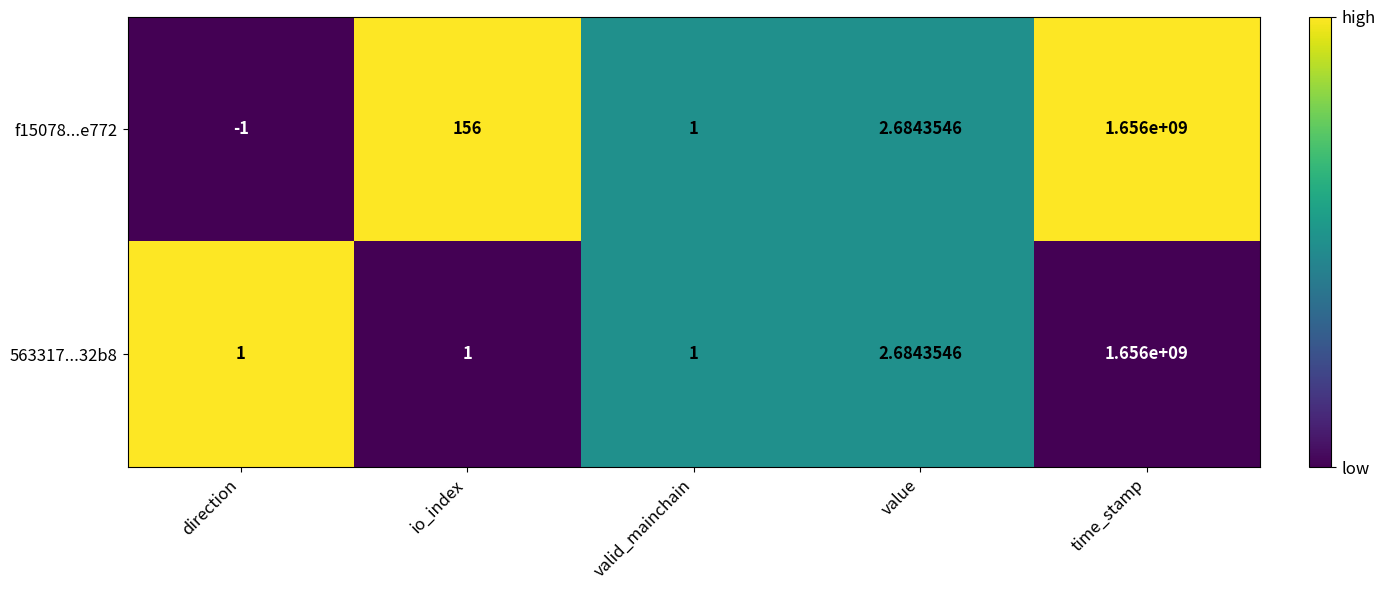

Where is f15078...e772 nearest to the value 827999999?

io_index